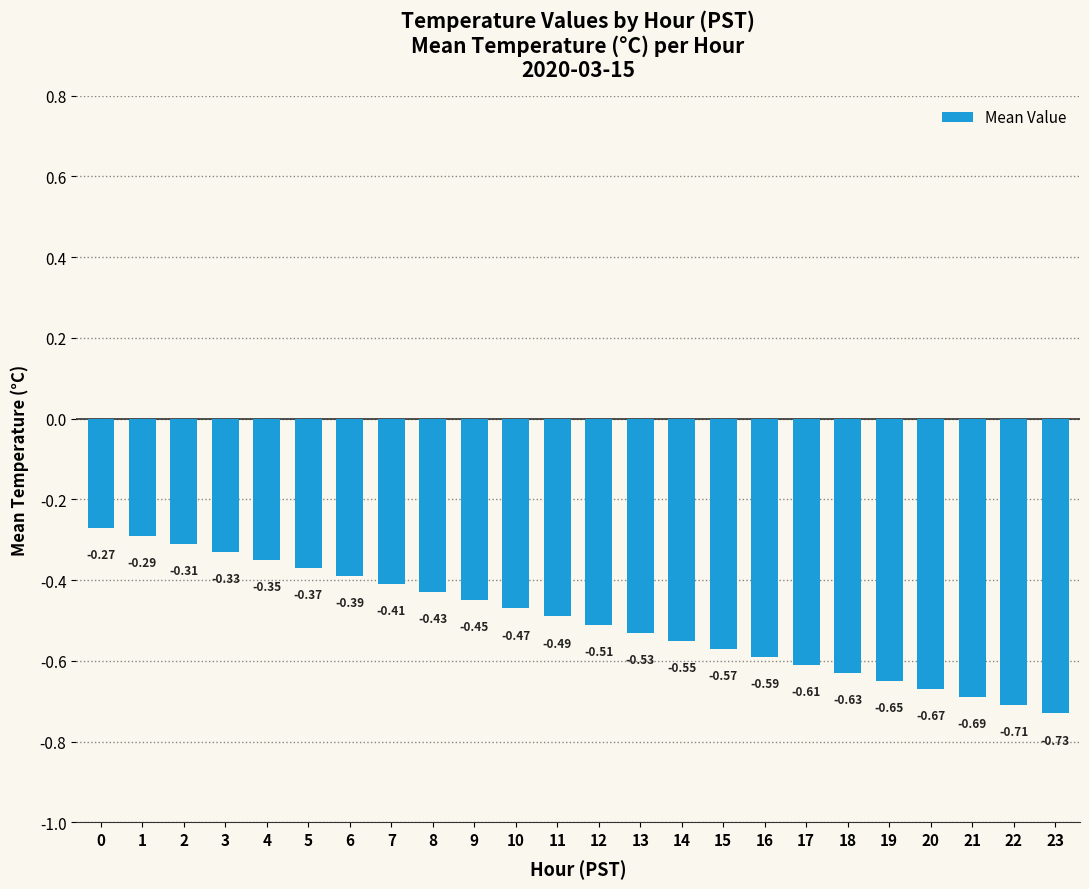

What is the sum of all values?

-12.0